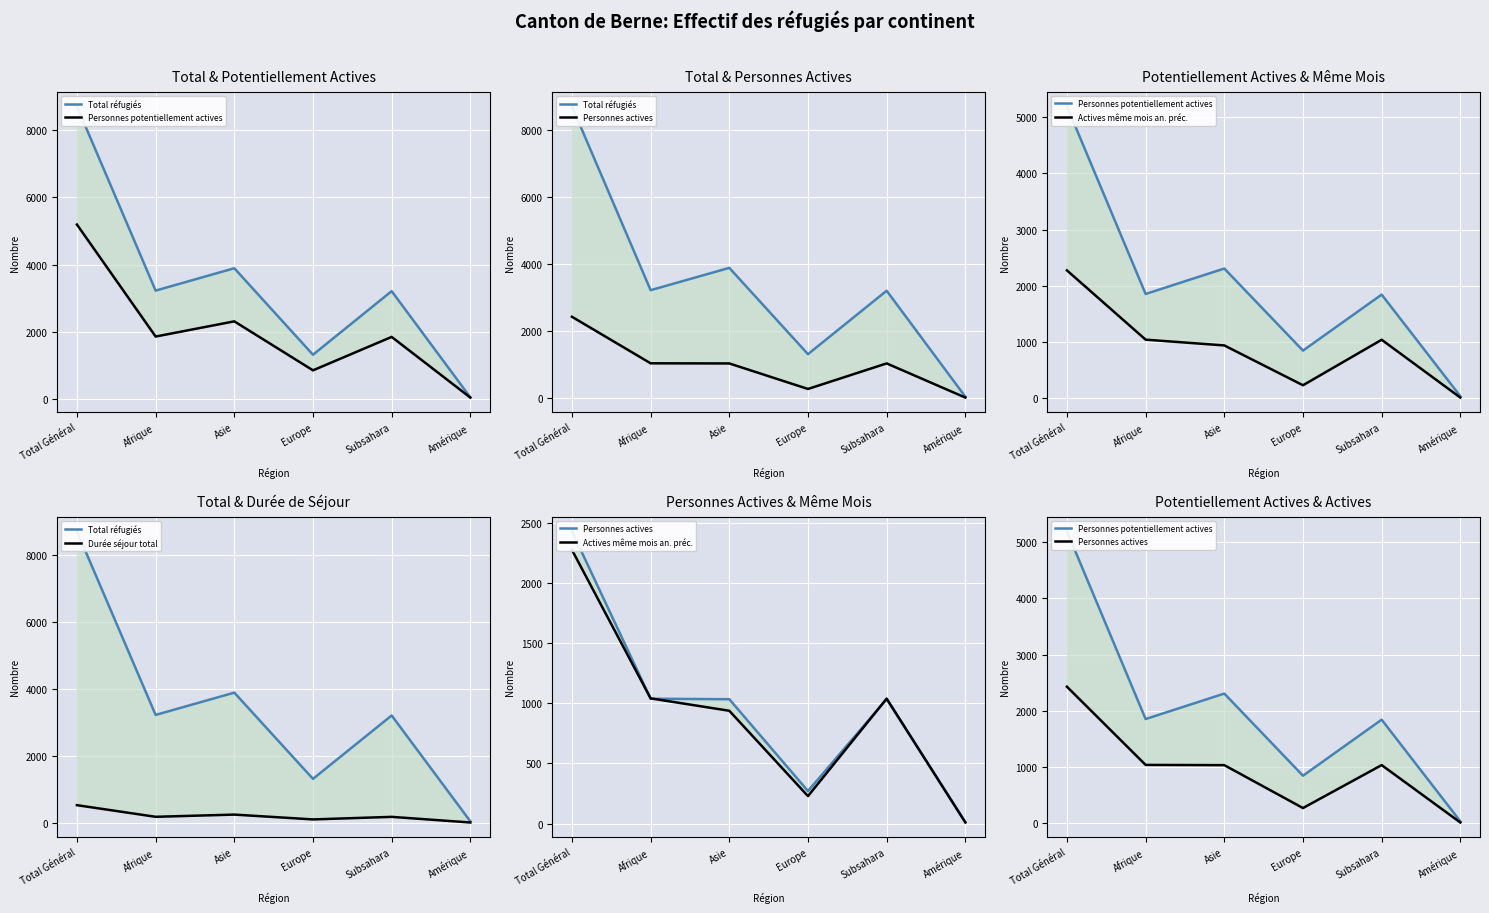

Is it true that Personnes potentiellement actives equals 1853 at Afrique?

True